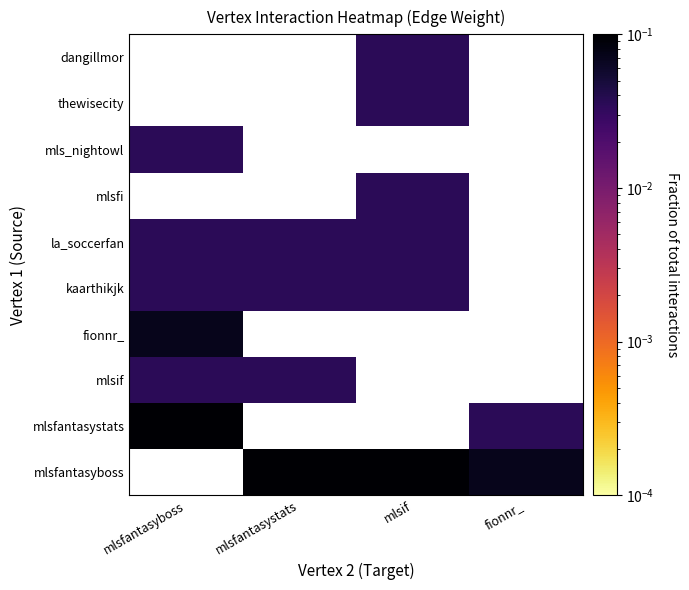

How many data points does each series have?

4